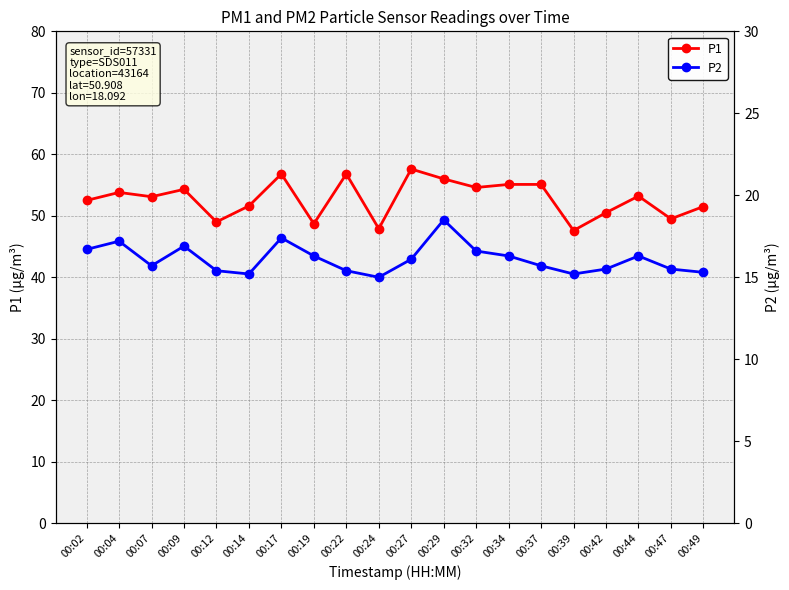

At which category is the sum across all series the highest?

00:29